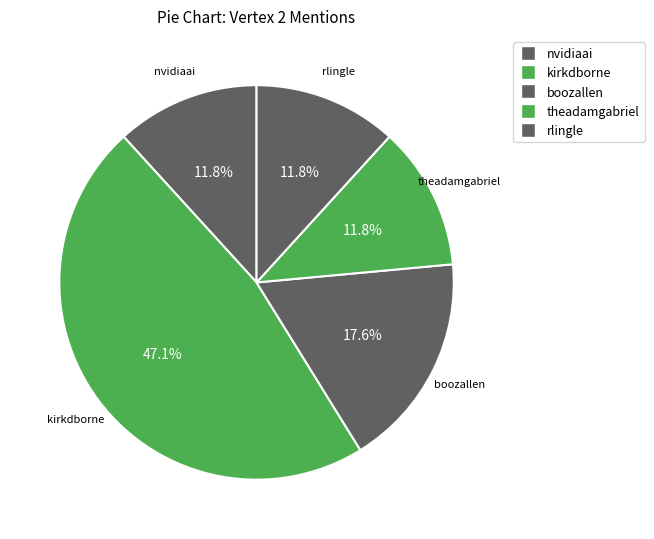

To the nearest percent, what is the difference between the largest and smallest slice percentages?

35%